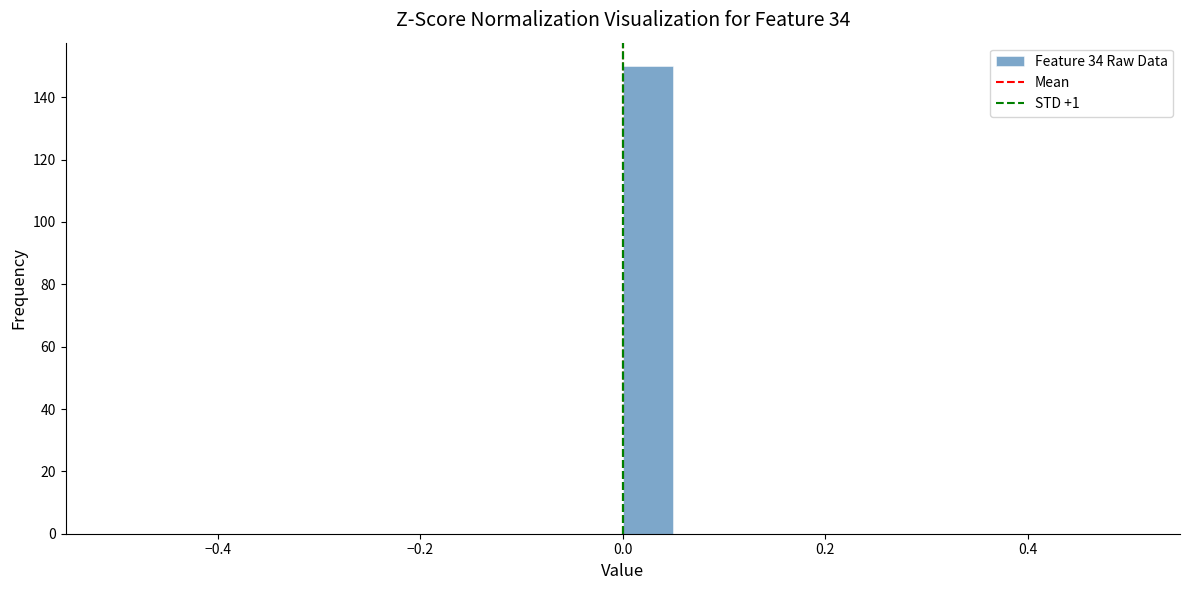

Read against the x-axis, roughly where is the centre of the tallest bar?

0.02